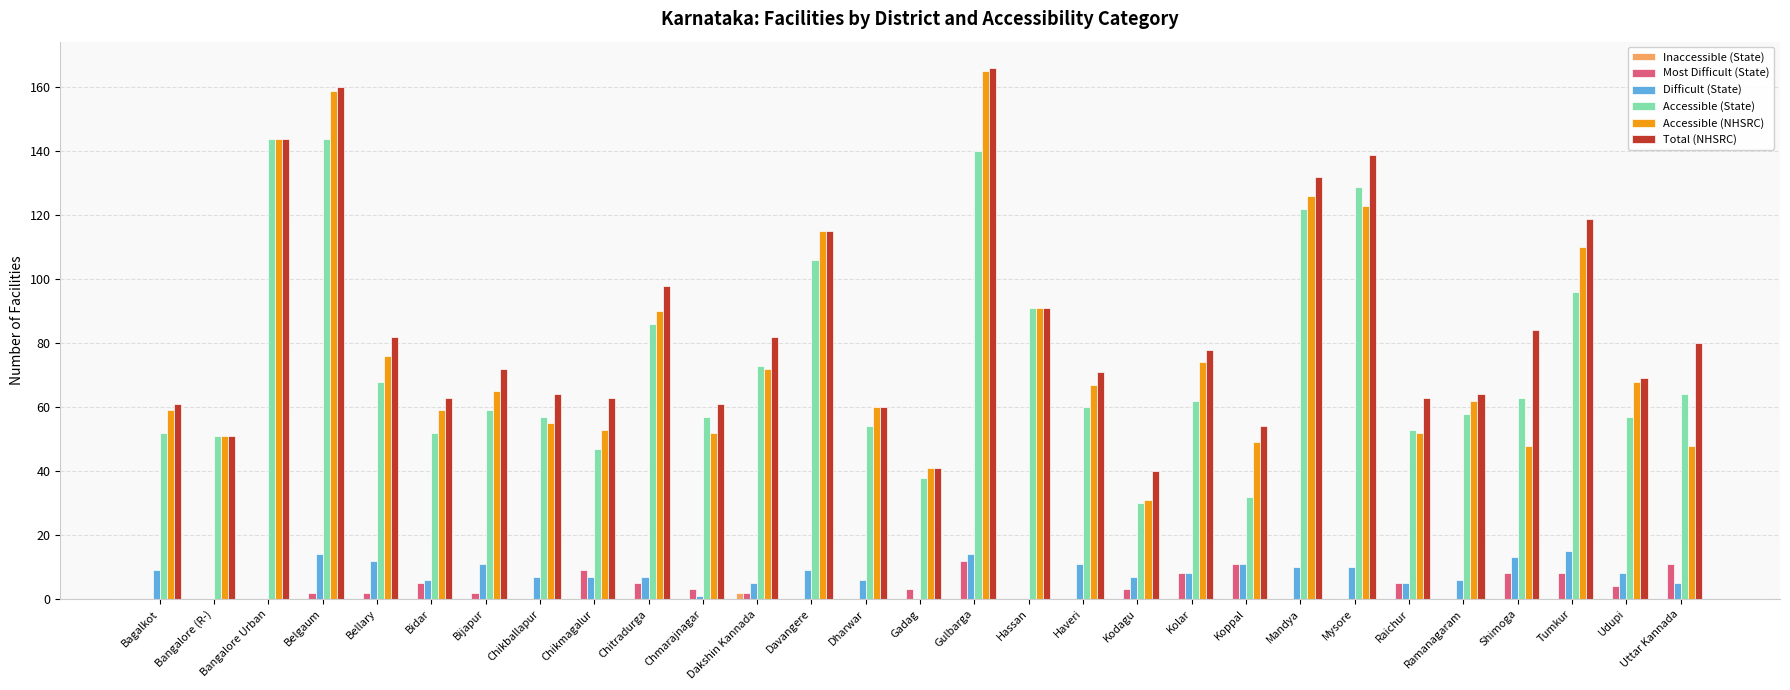

What is the approximate value of Difficult (State) at Mandya, to the nearest 10?

10